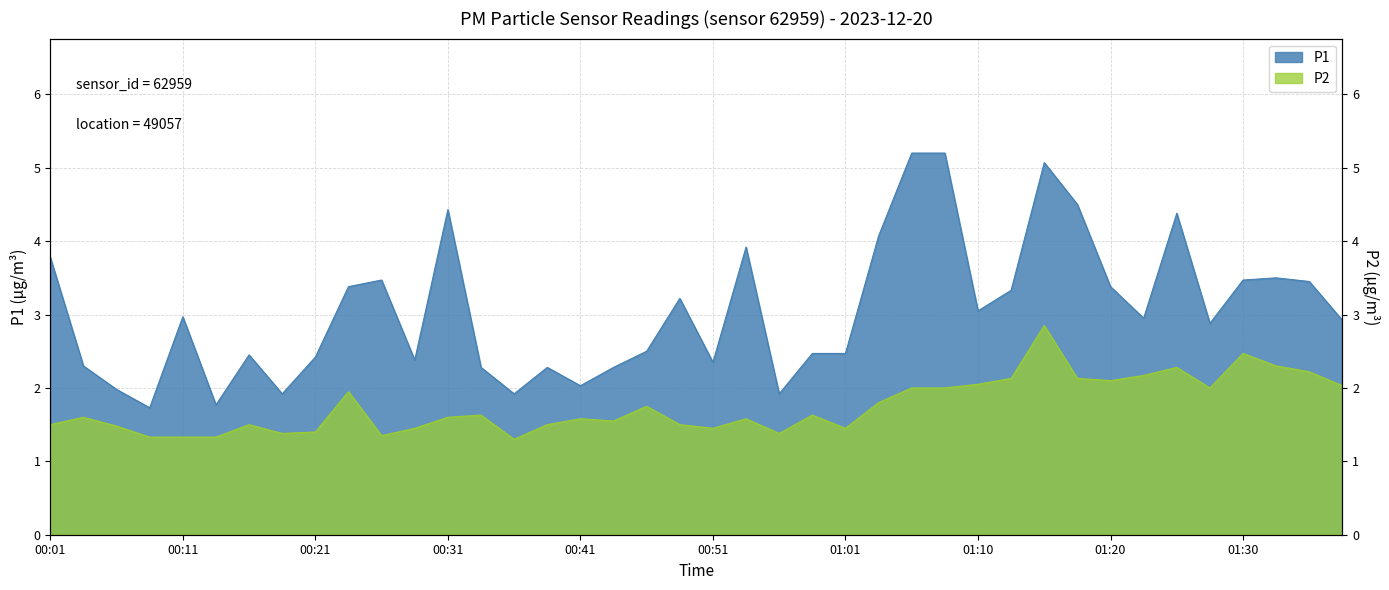

Where is the first local minimum for P1?

00:09